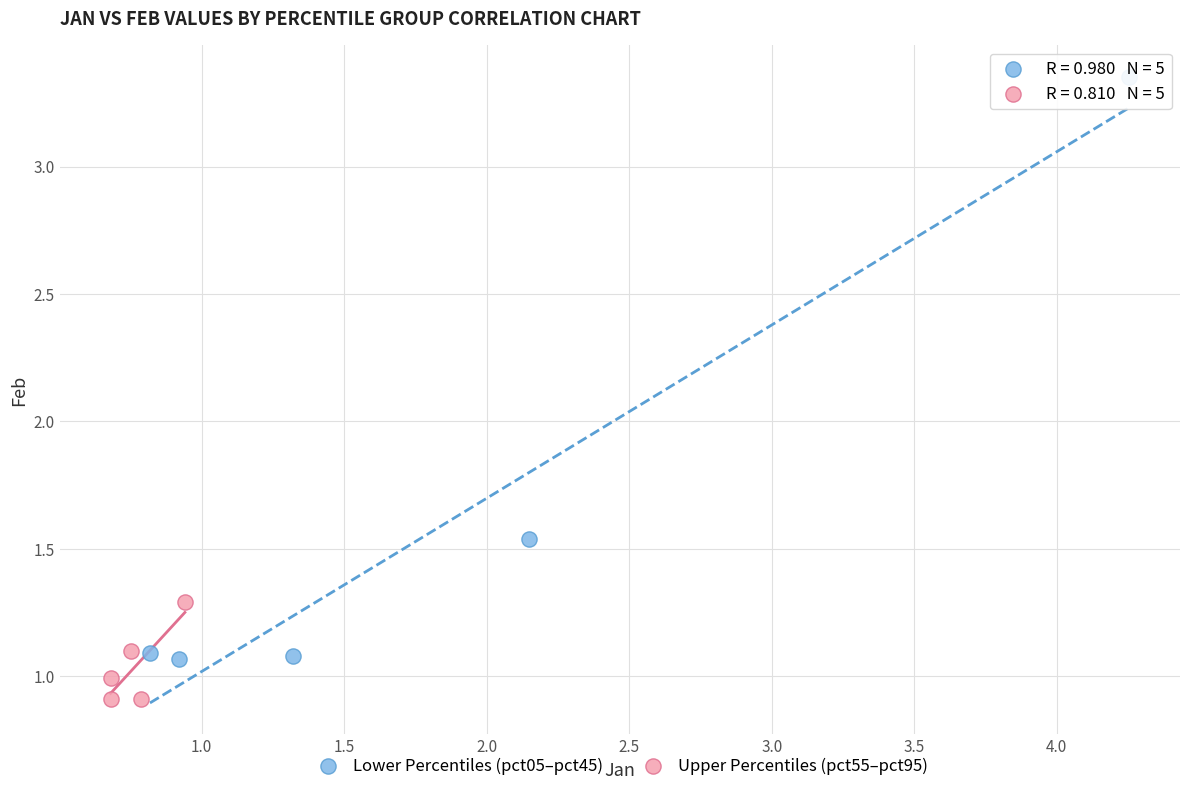

Which series reaches the minimum Y coordinate?

Upper Percentiles (pct55–pct95)